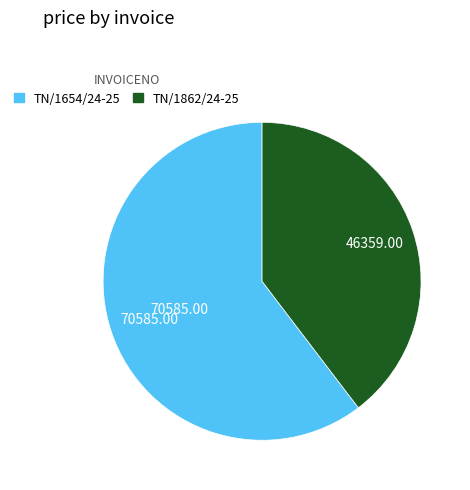

The TN/1654/24-25 slice represents 67% of the pie. True or false?

False